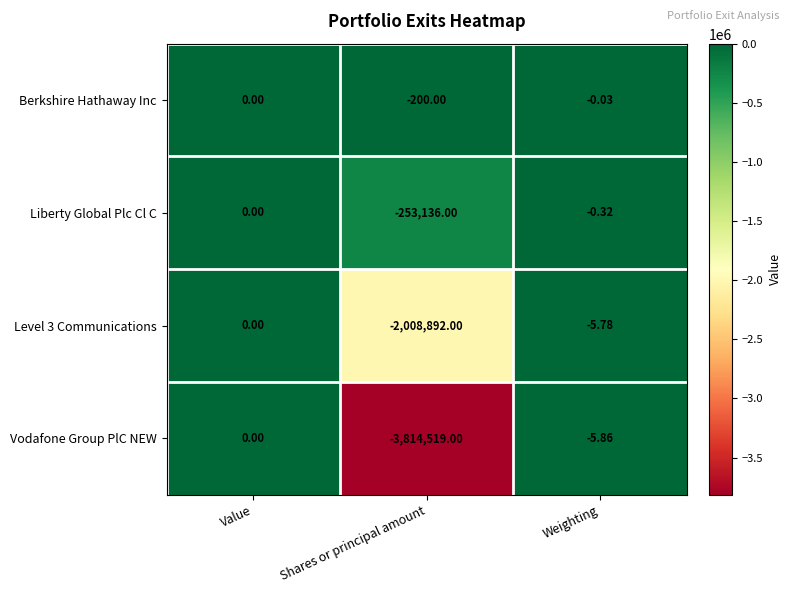

At which label does Vodafone Group PlC NEW first exceed -5?

Value